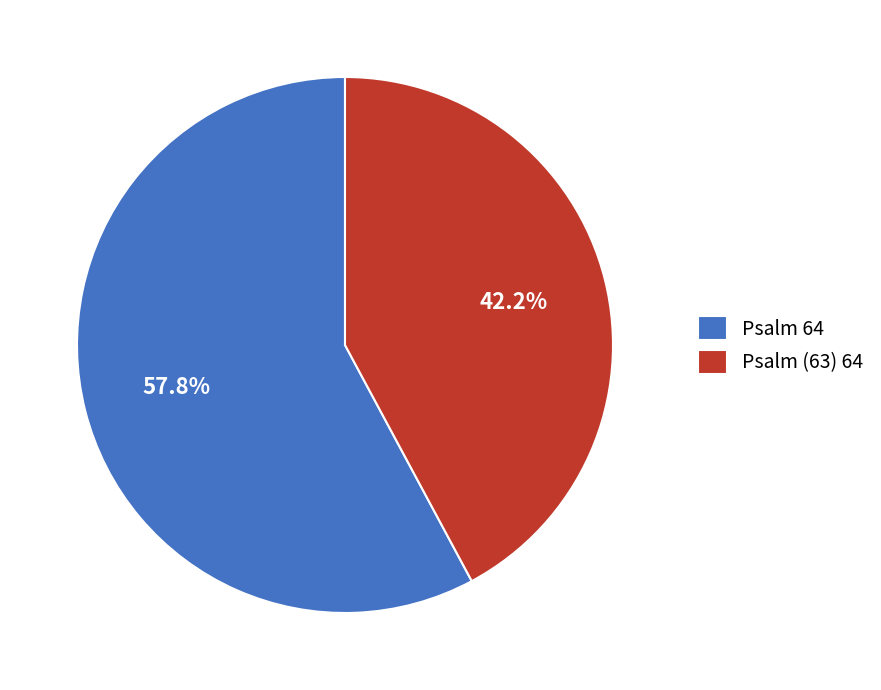

What percentage is NOT represented by Psalm (63) 64?

57.8%